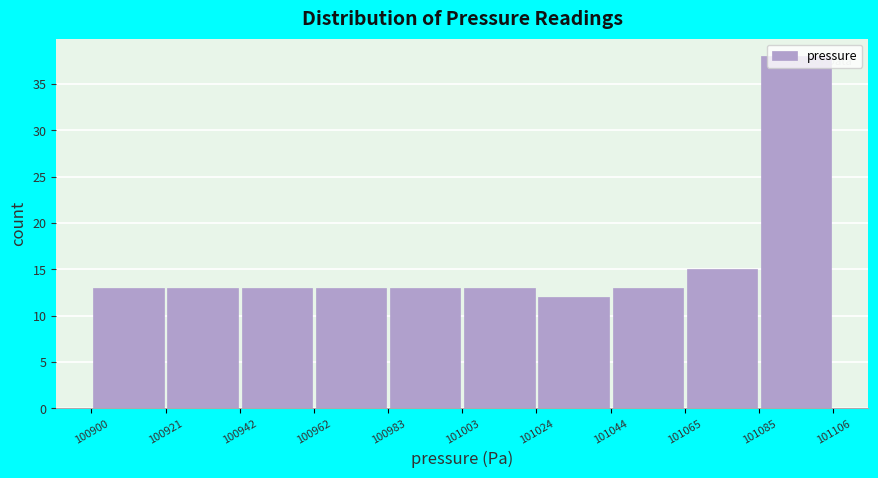

What is the height of the bar covering 101065 to 101085 on the x-axis? The values are not printed on the chart, so give them approximately, as read against the axis.

15